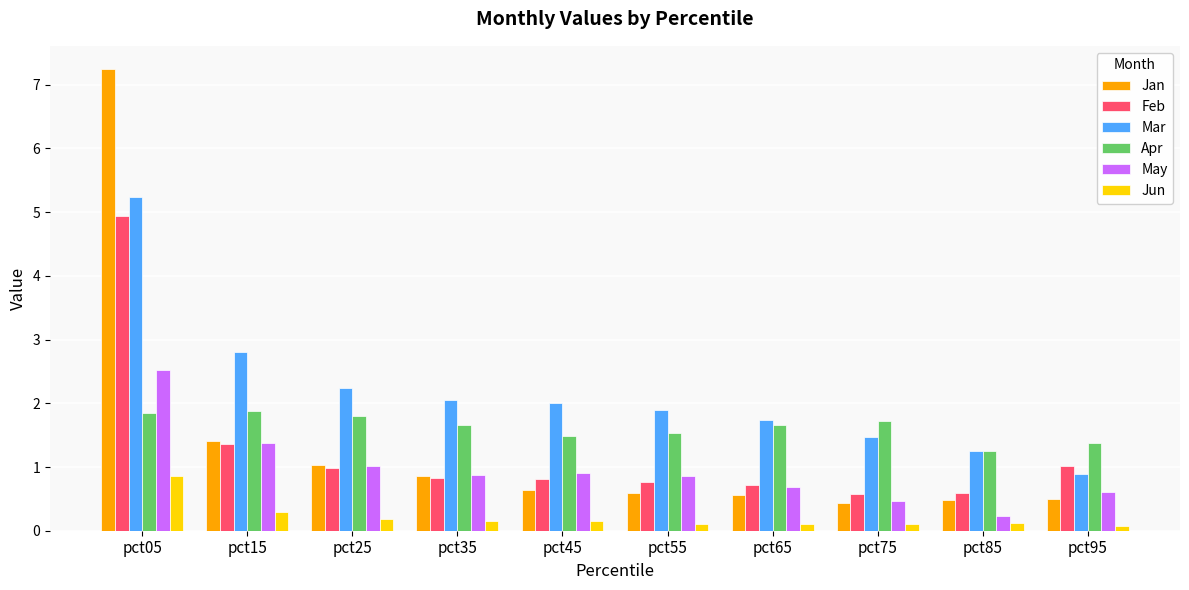

How many data points does each series have?

10